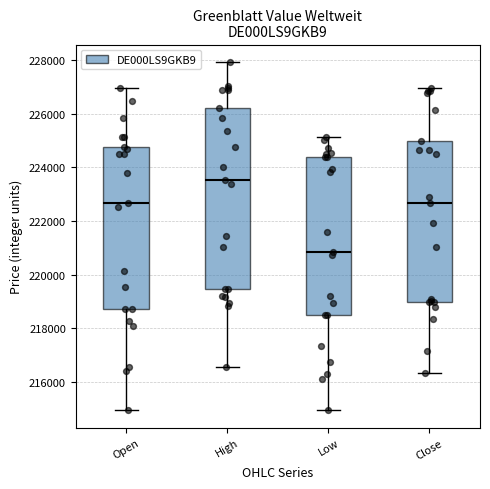

Which box is the tallest, from its lower edge to its upper edge?

High